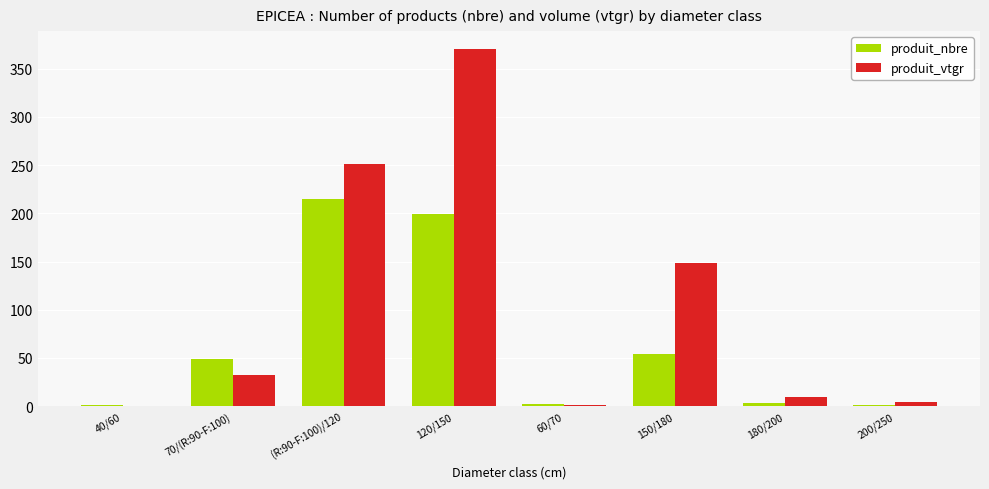

True or false: produit_nbre has a value of 215.0 at (R:90-F:100)/120.

True